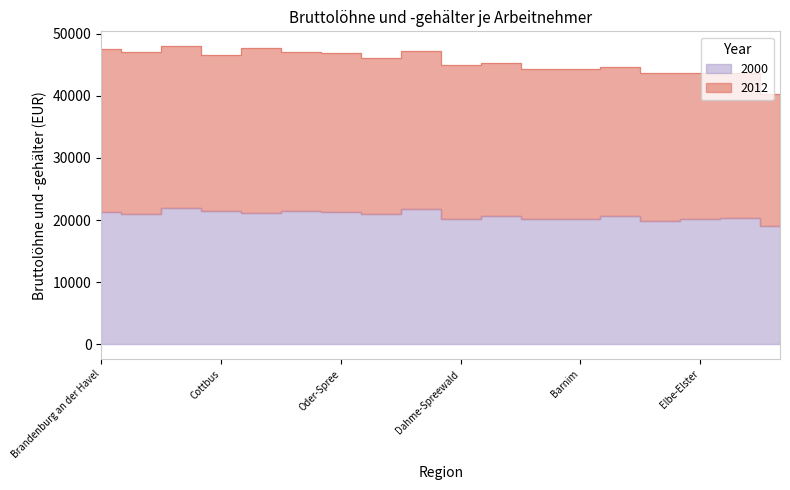

How many data points in 2000 are less than 20964?

9